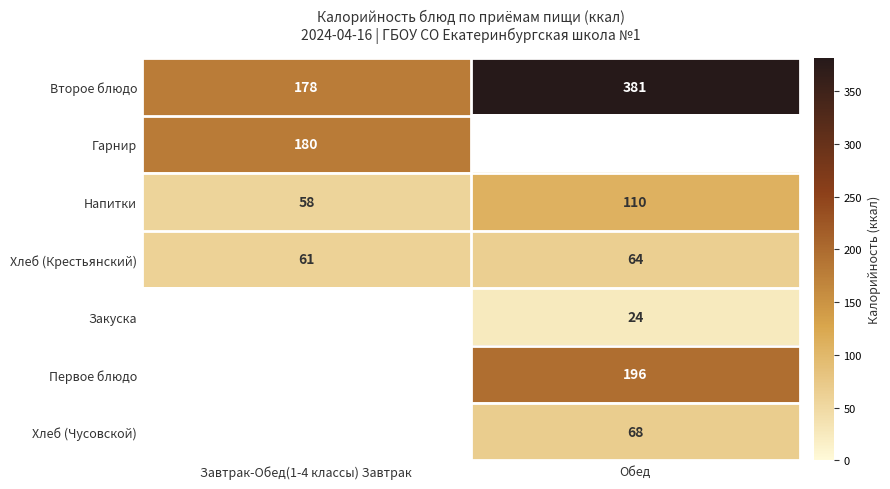

How many distinct data groups are displayed?

7